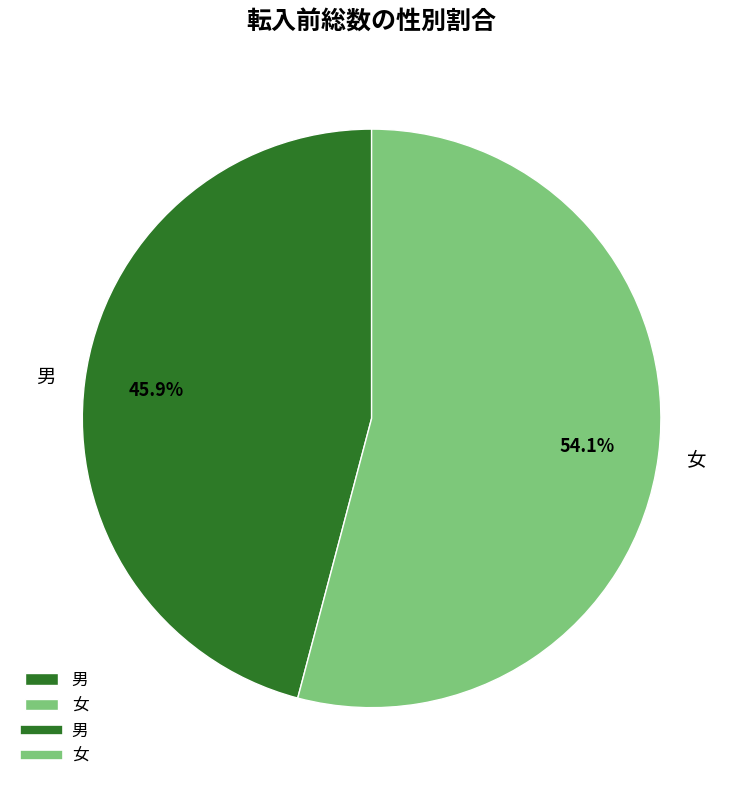

What percentage is the 女 slice, to the nearest percent?

54%